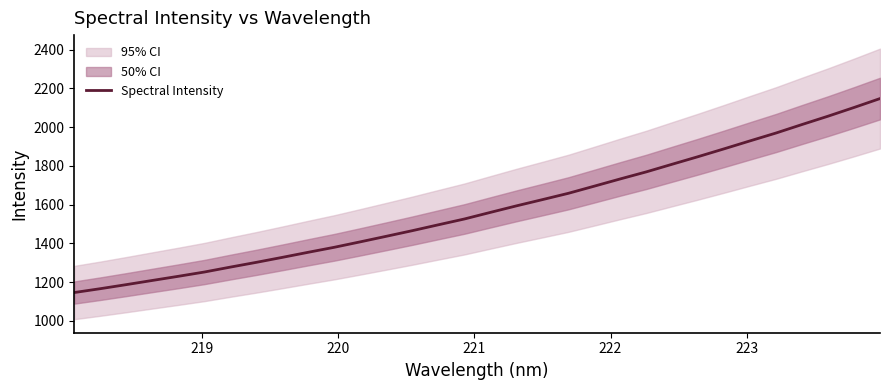

How many lines are shown in the chart?

1